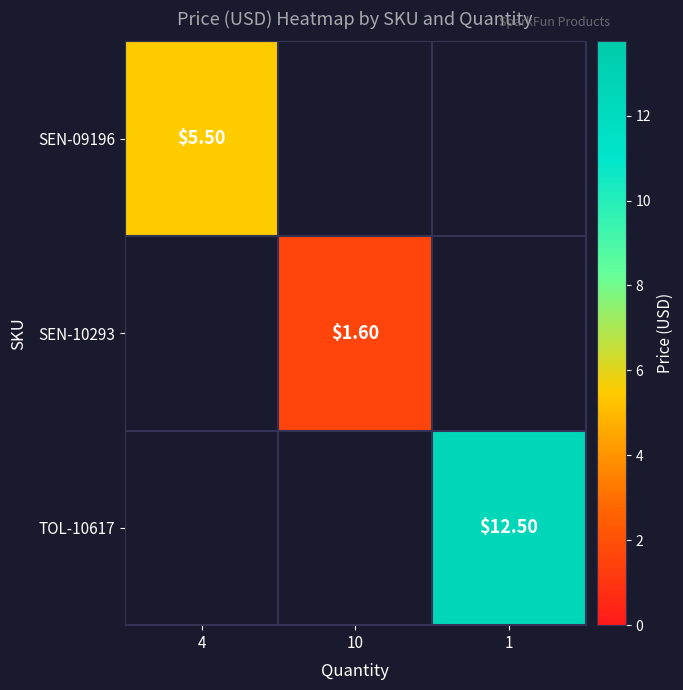

Is it true that SEN-10293 equals 2.3 at 10?

False